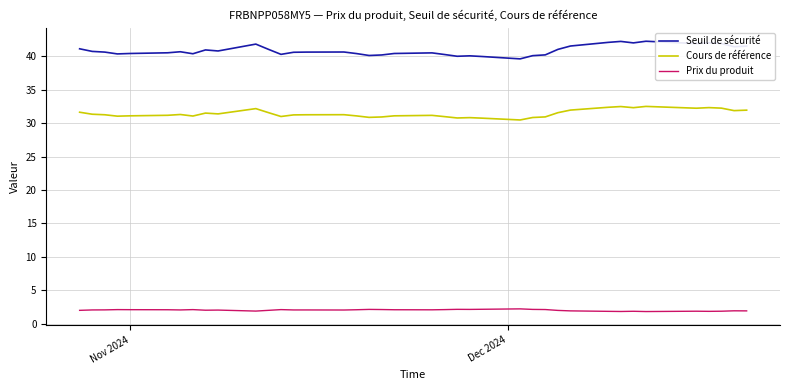

What is the greatest value displayed?

42.3